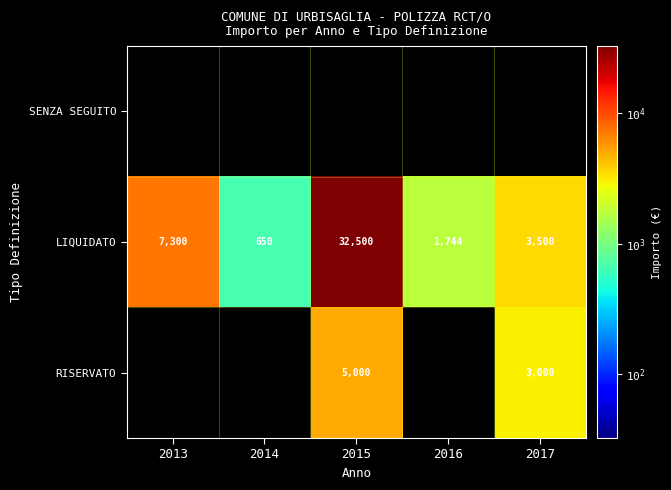

True or false: LIQUIDATO has a value of 21113 at 2015.

False